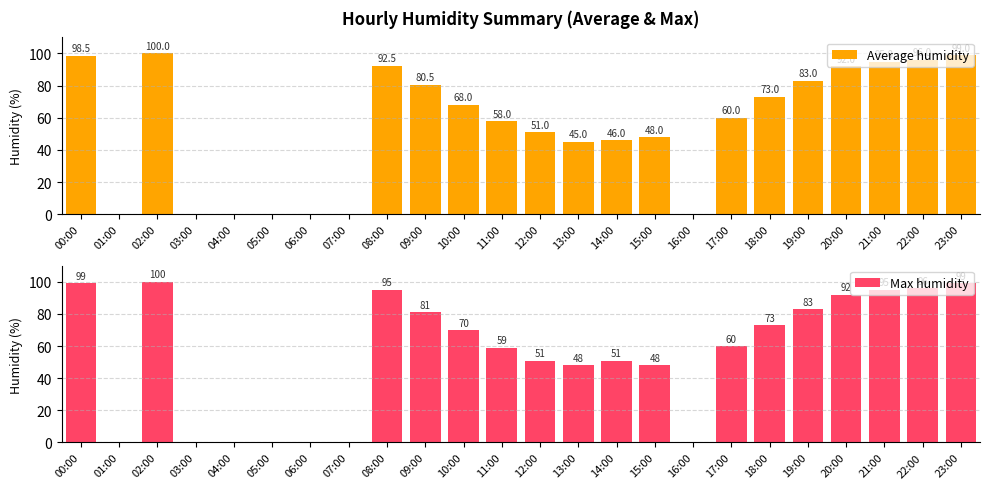

The Max humidity series shows 46.1 at 16:00. True or false?

False